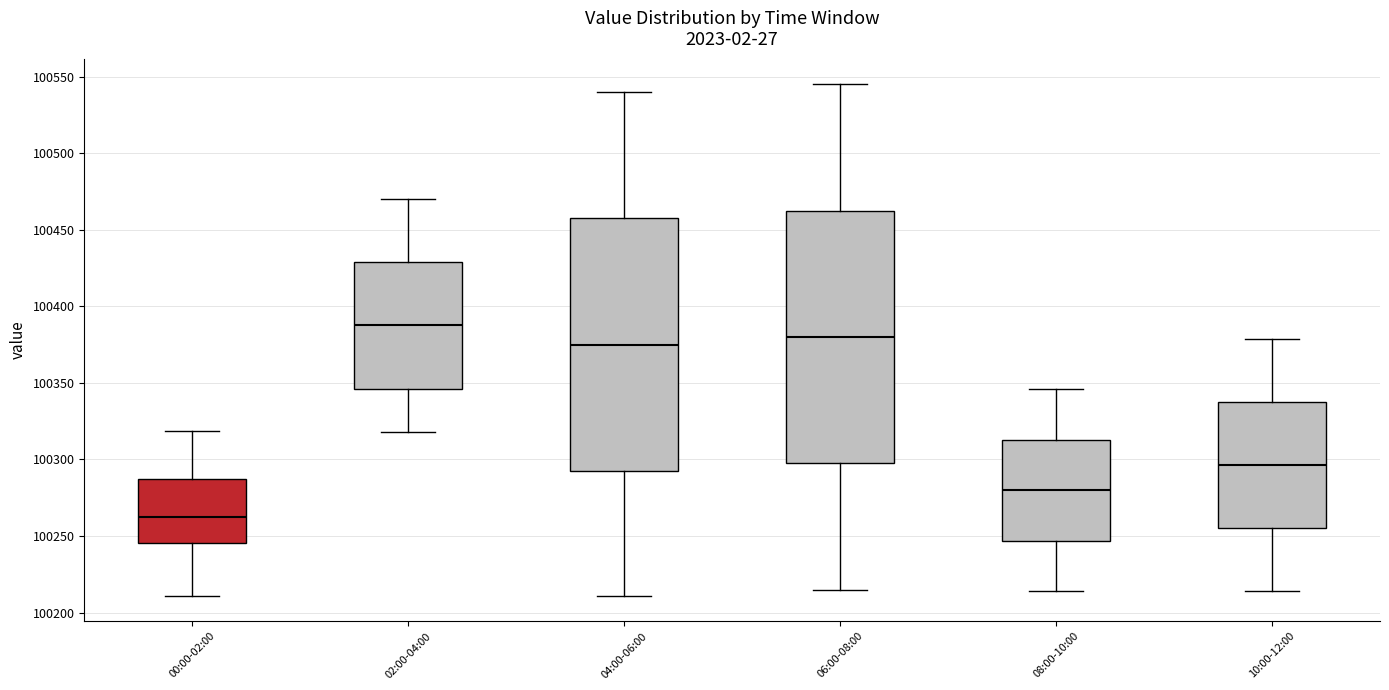

Which box's median line is the highest?

02:00-04:00